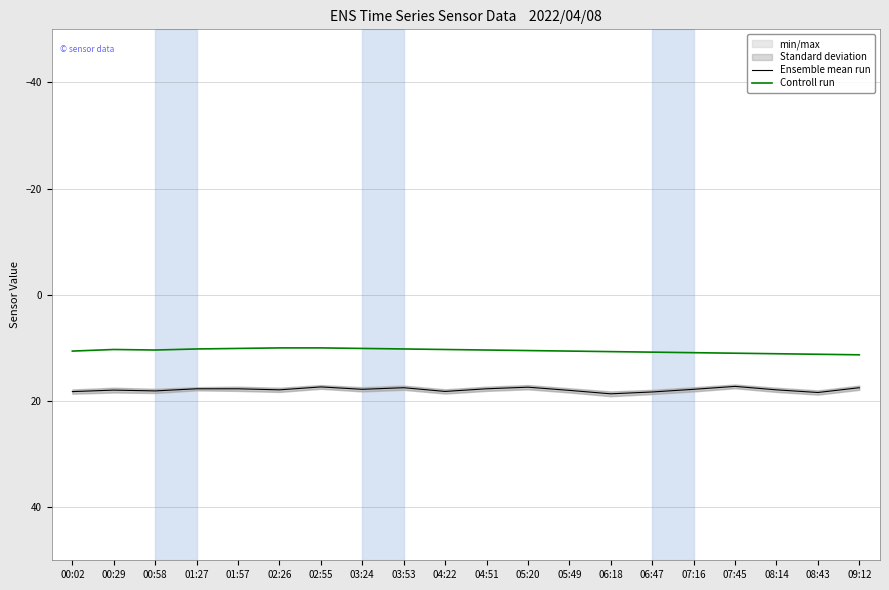

True or false: Ensemble mean run has a value of 17.7 at 01:57.

True